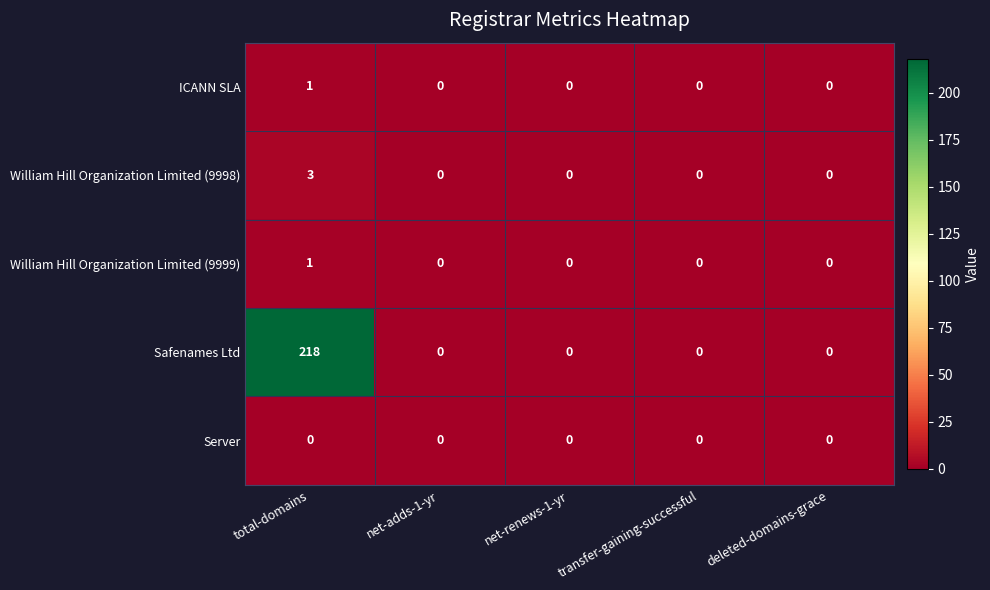

What is the difference between the maximum and minimum values in the Safenames Ltd series?

218